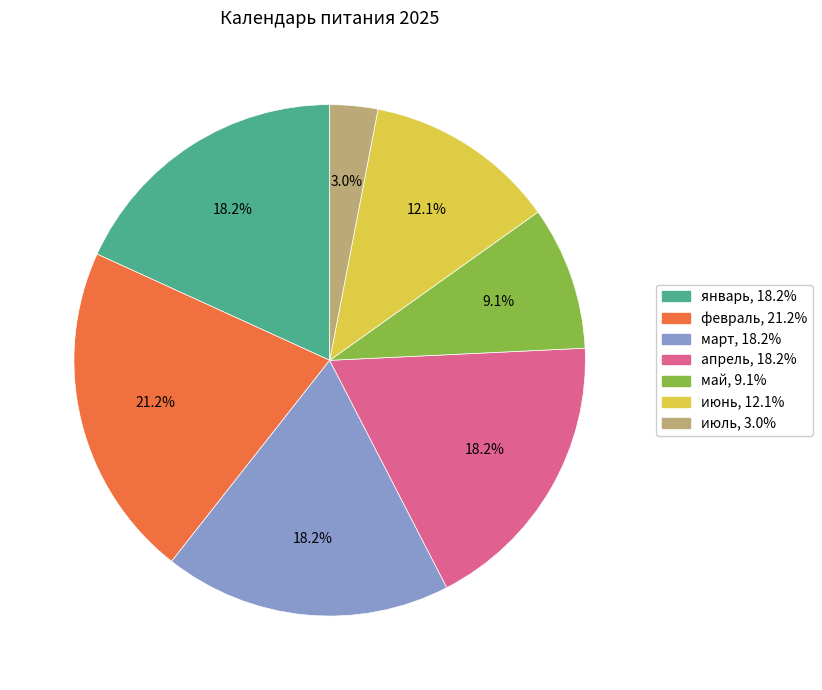

What percentage is the январь slice, to the nearest percent?

18%